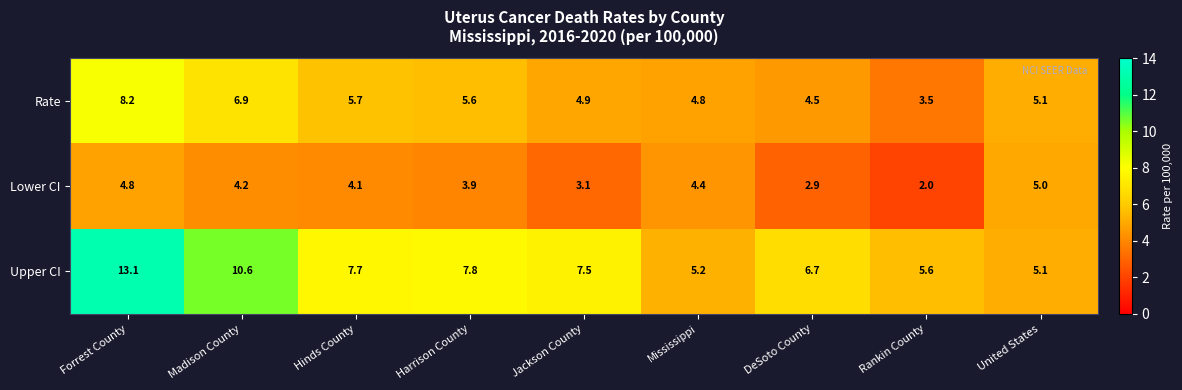

At which category is the sum across all series the highest?

Forrest County